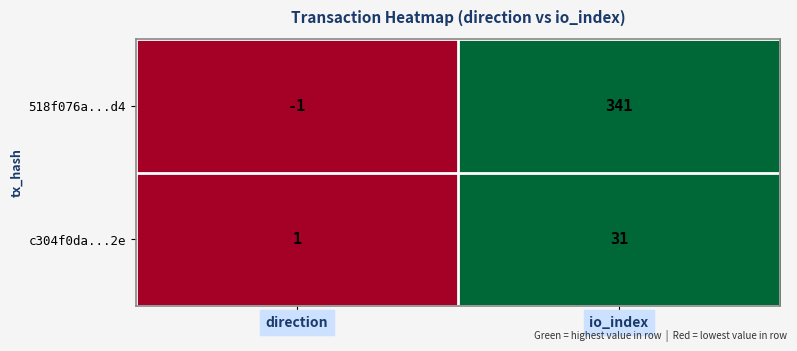

Reading left to right, transcribe all the data shown in this chart.

518f076a...d4: direction=-1	io_index=341
c304f0da...2e: direction=1	io_index=31